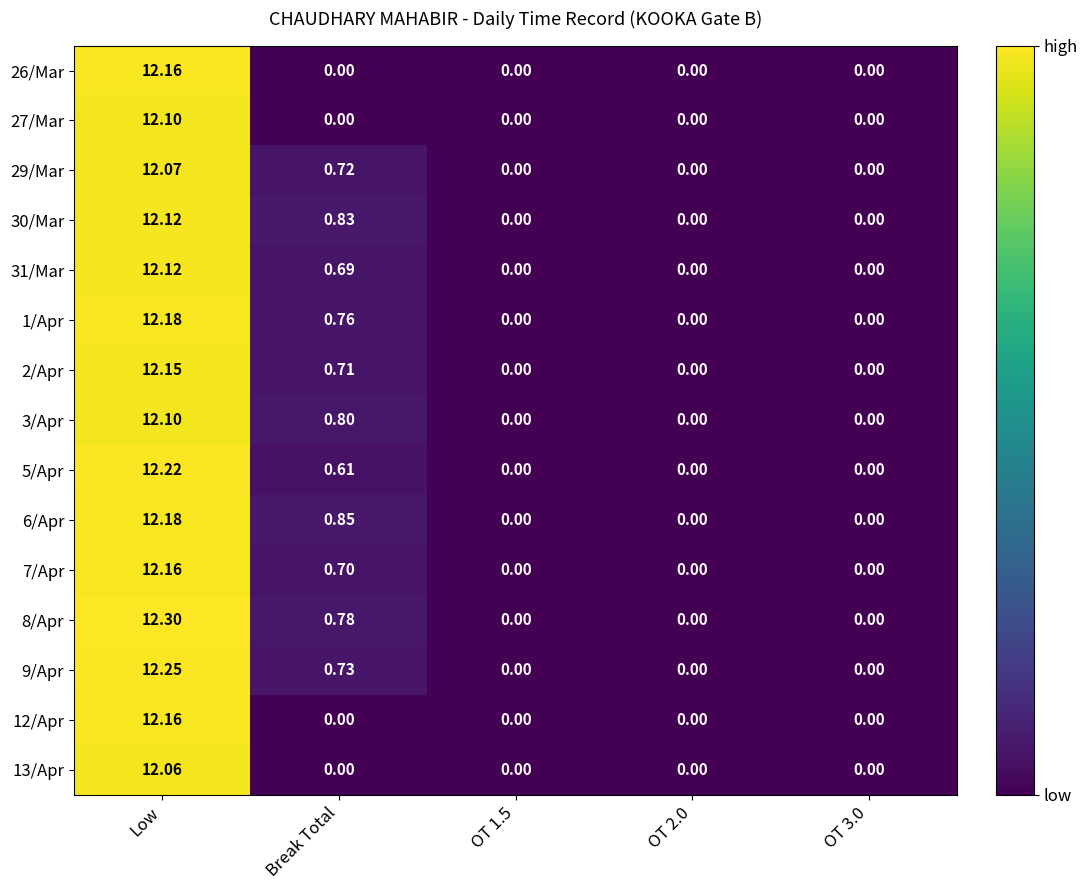

Is the value of 29/Mar at Break Total greater than the value of 30/Mar at OT 1.5?

Yes